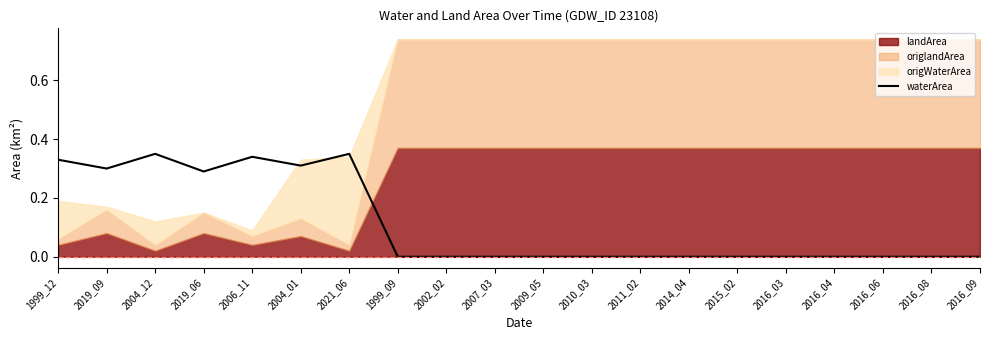

What is the label of the 7th point from the left?

2021_06